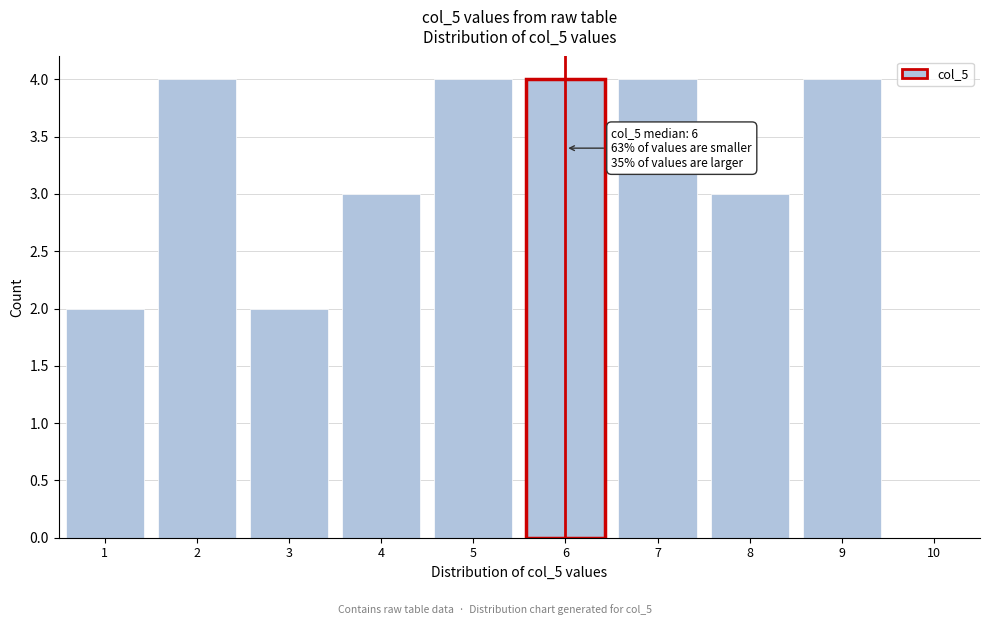

Reading left to right, extract all data points from this chart.

1=2	2=4	3=2	4=3	5=4	6=4	7=4	8=3	9=4	10=0